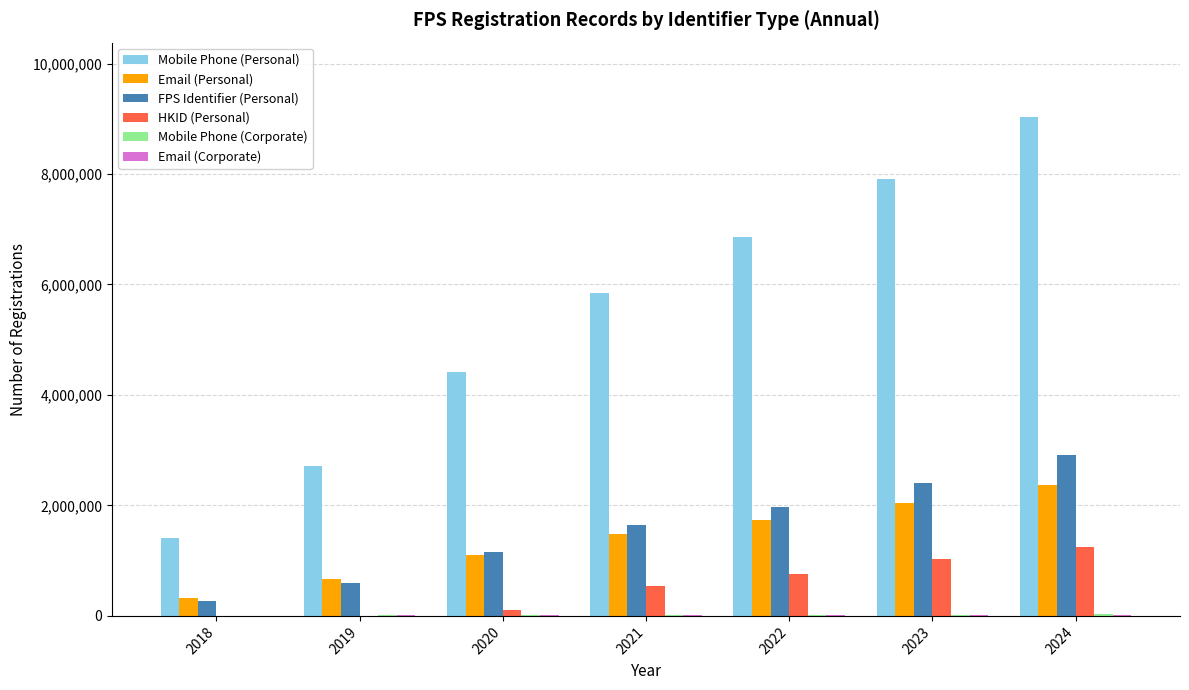

Which series changed the most between 2019 and 2023?

Mobile Phone (Personal)